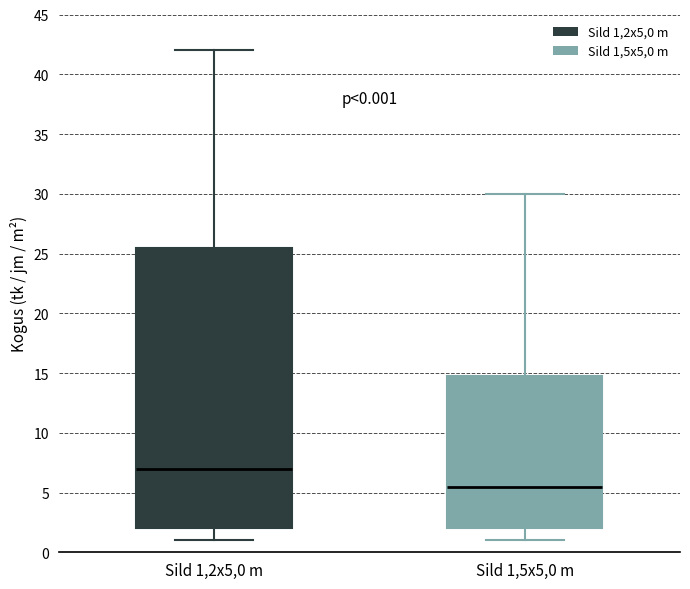

Which box has the lowest median line?

Sild 1,5x5,0 m